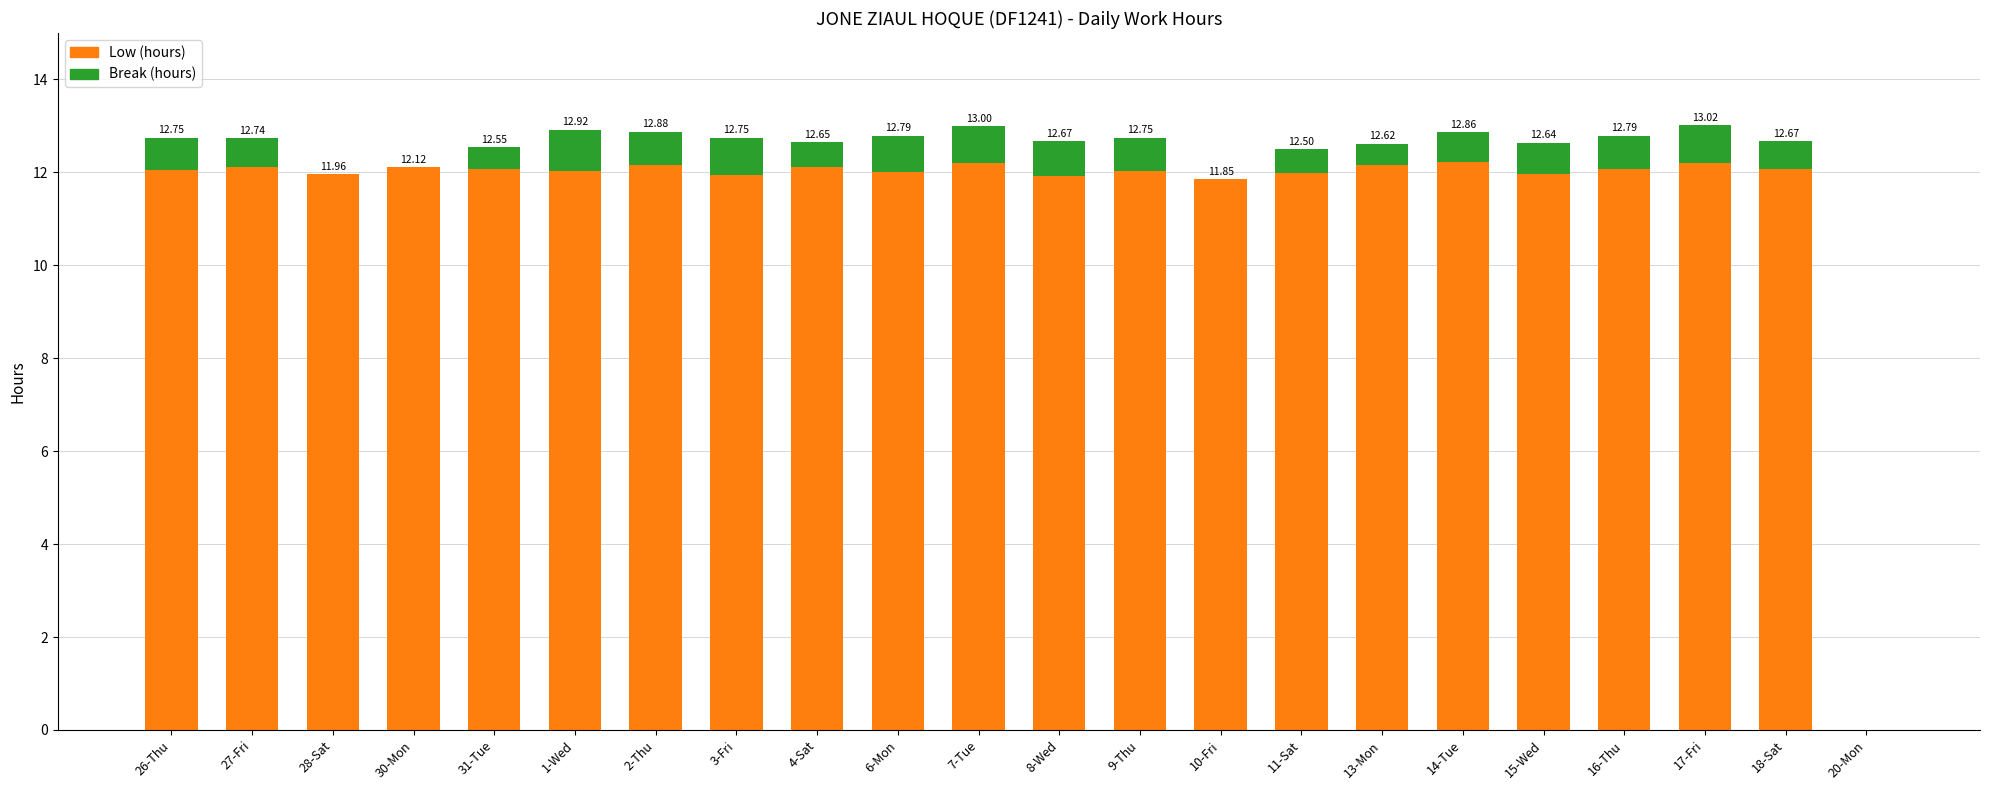

What is the total value across all series at 17-Fri?

13.0